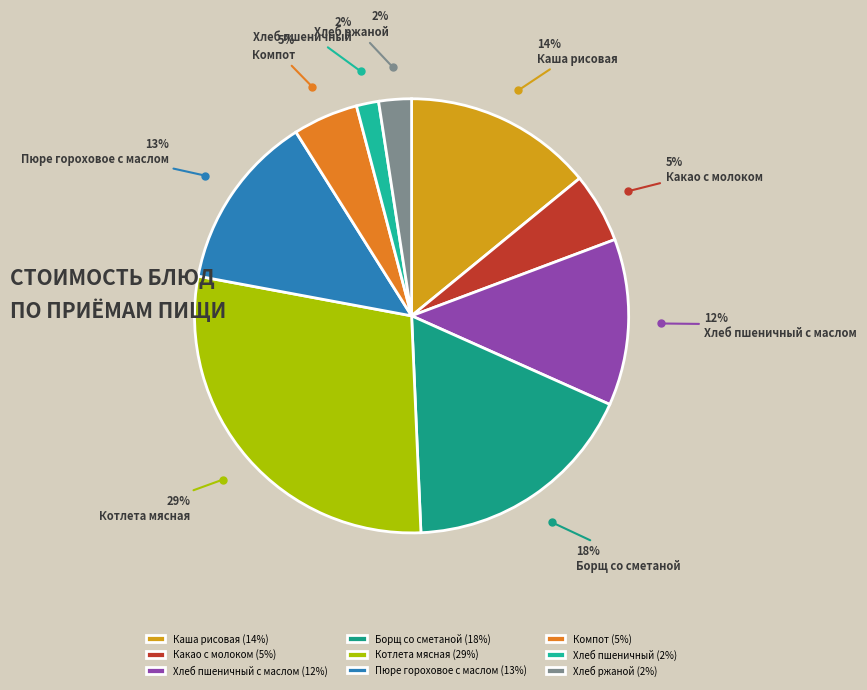

Which slice is the largest?

Котлета мясная